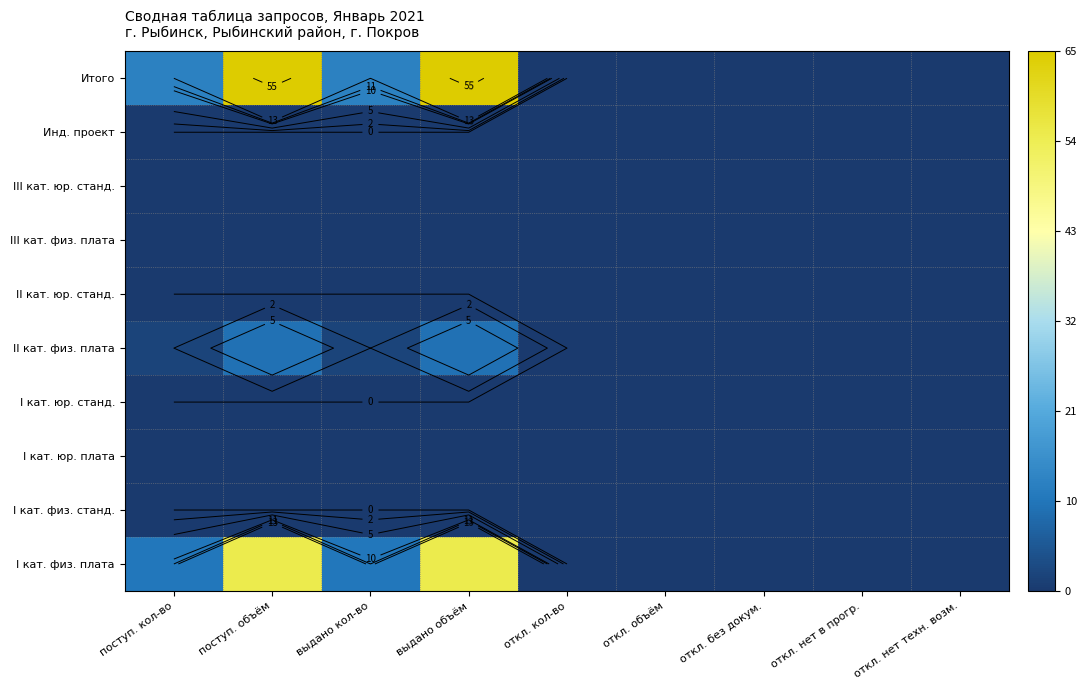

At which category is the sum across all series the highest?

поступ. объём